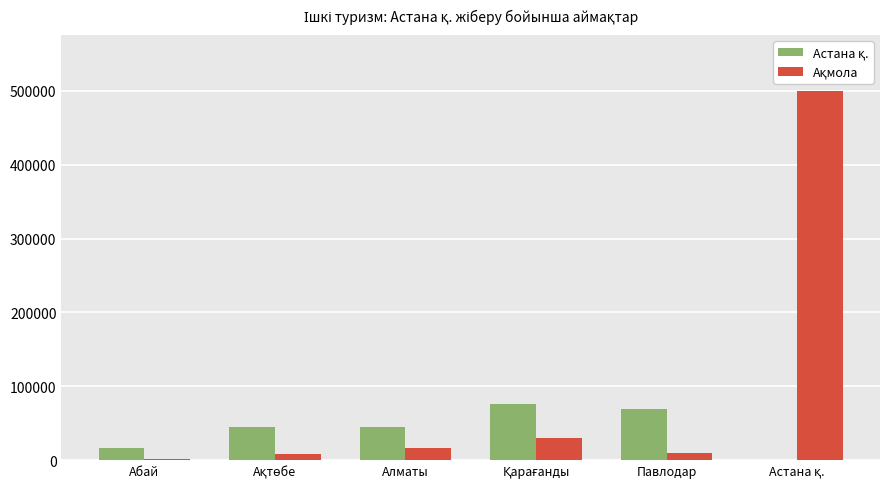

Reading left to right, extract all data points from this chart.

Астана қ.: 16253.6	45210.1	44797.7	76545.2	69270.1	0.0
Ақмола: 1512.5	7855.8	16219.0	30133.9	9872.0	500565.0